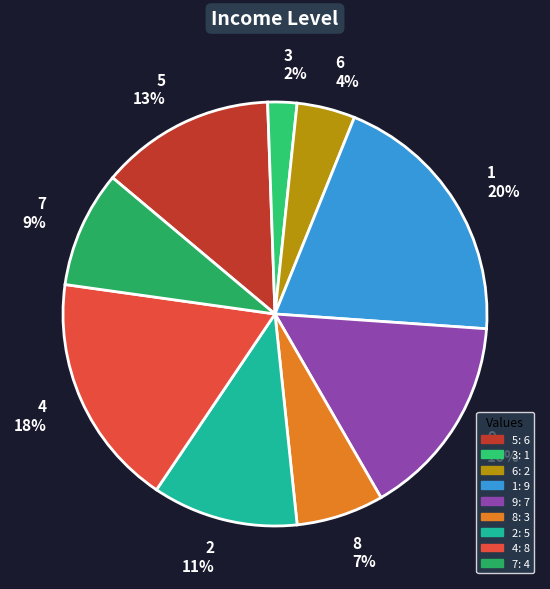

Combined, do 5 and 9 account for over 50%?

No